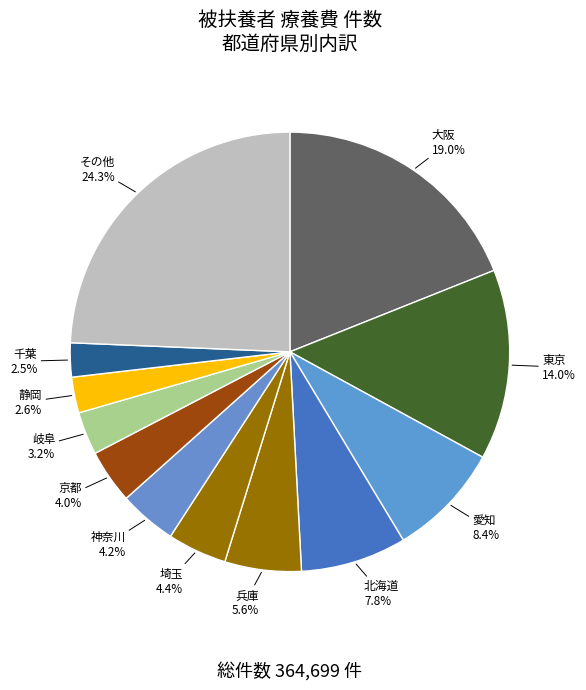

Which slice is the largest?

その他